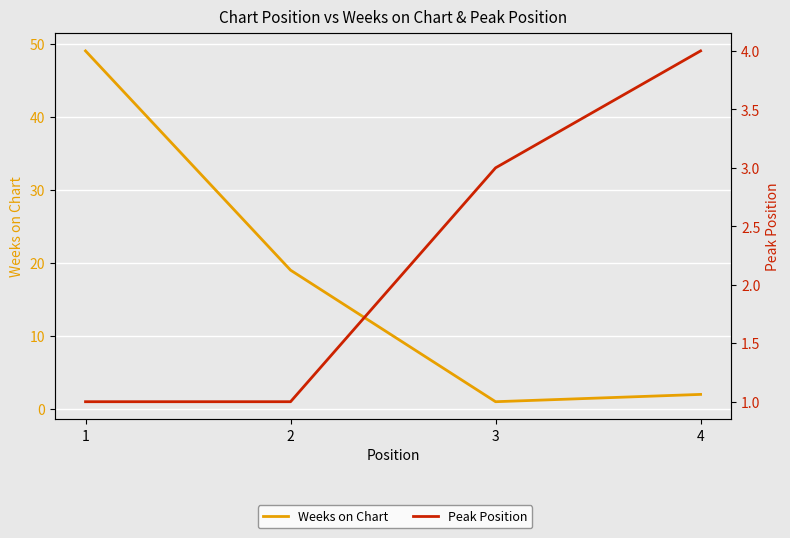

How many times do Weeks on Chart and Peak Position cross each other?

1